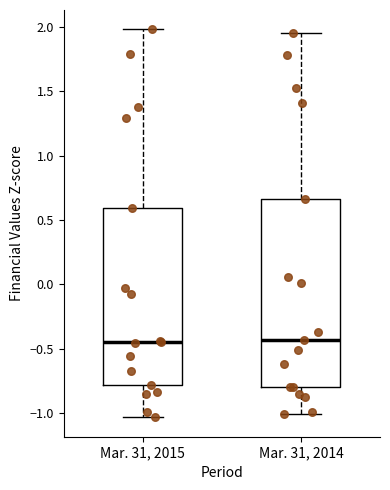

Where does the upper whisker of the box for Mar. 31, 2015 end on the y-axis? The values are not printed on the chart, so give them approximately, as read against the axis.

2.00